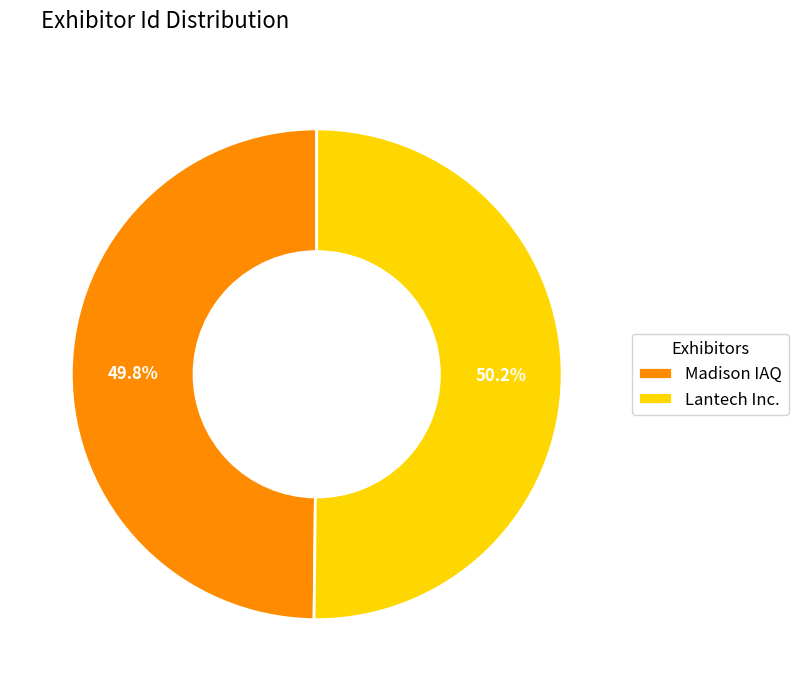

To the nearest percent, what is the average slice percentage?

50%